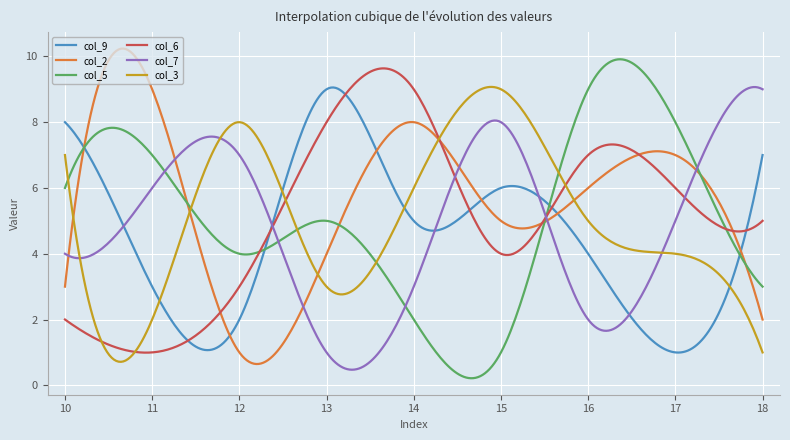

Which series has the largest total across all categories?

col_2